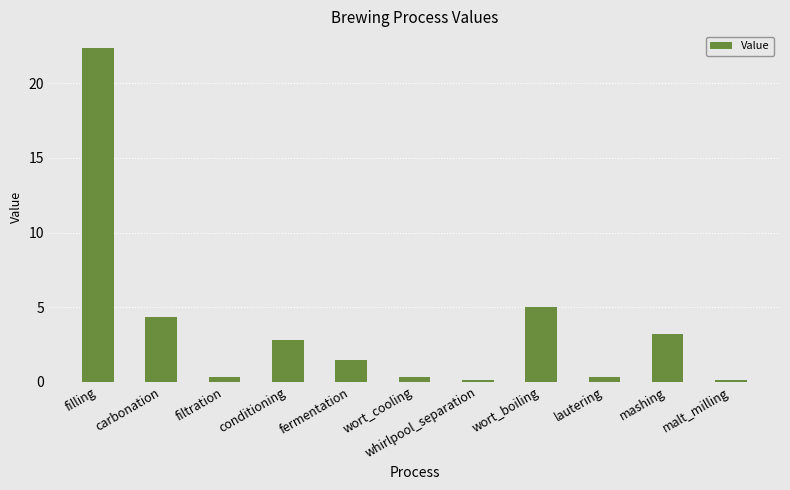

What position from the left is filling?

1